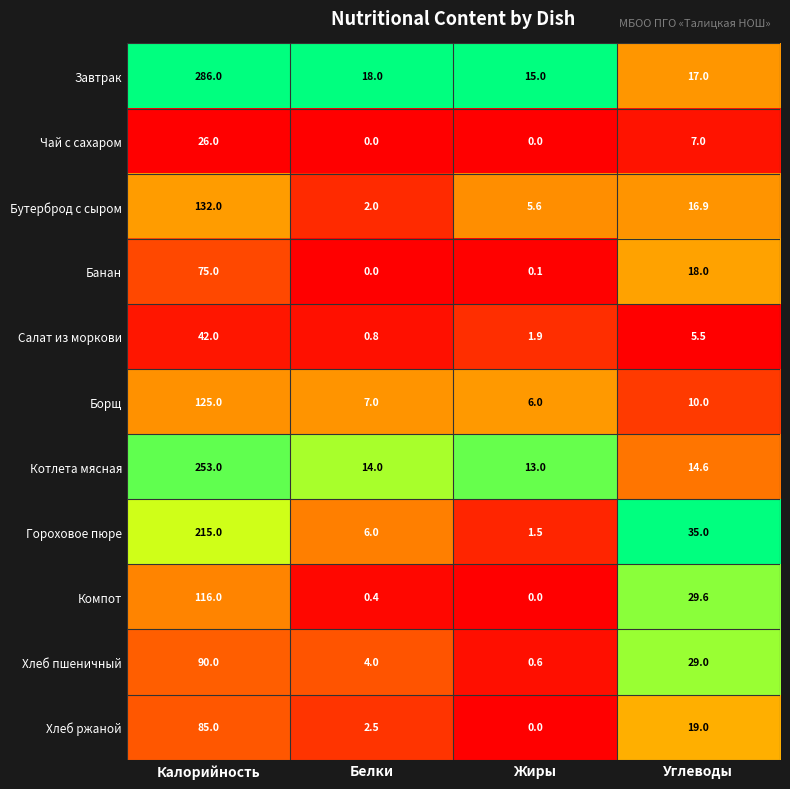

What is the spread (max minus min) of values at Калорийность?

260.0